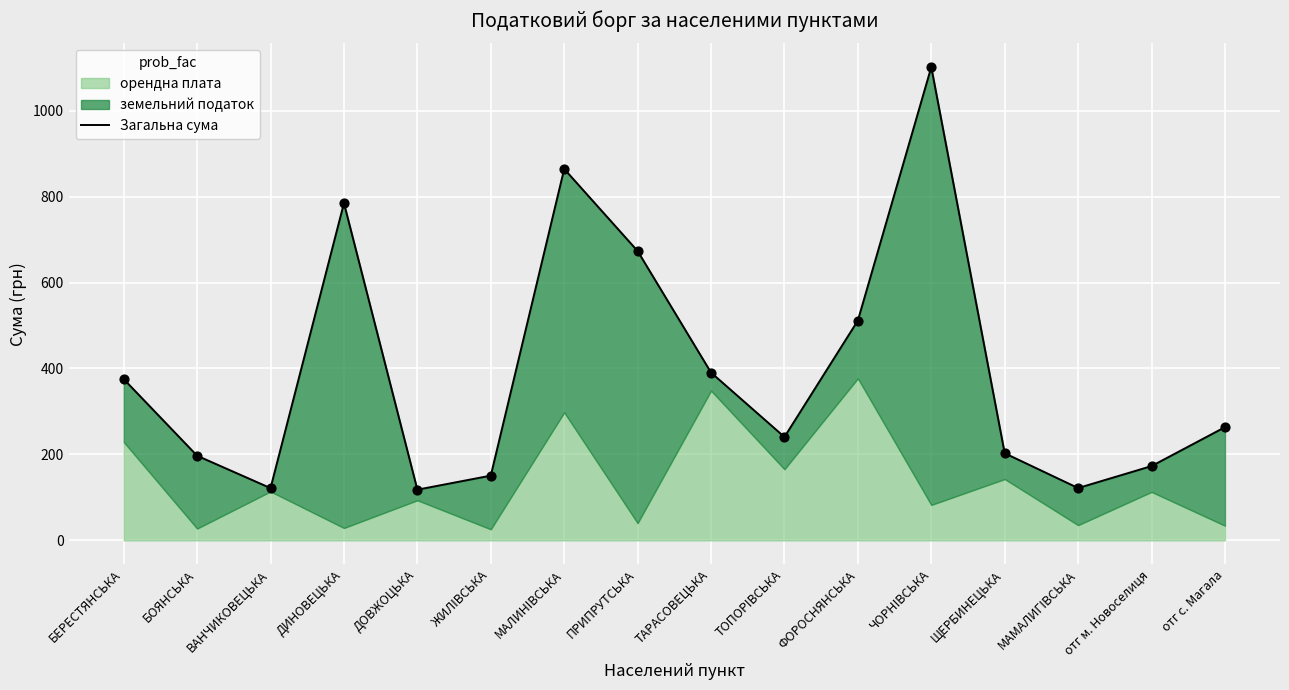

Which has a higher value, ЧОРНIВСЬКА or ФОРОСНЯНСЬКА?

ЧОРНIВСЬКА